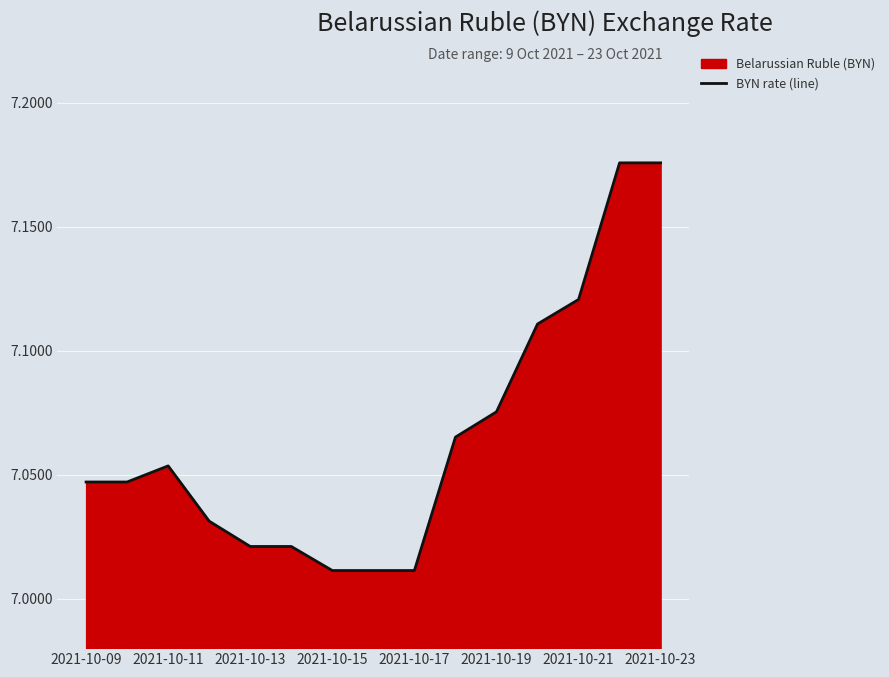

The chart shows a value of 3.3 at 2021-10-13. True or false?

False